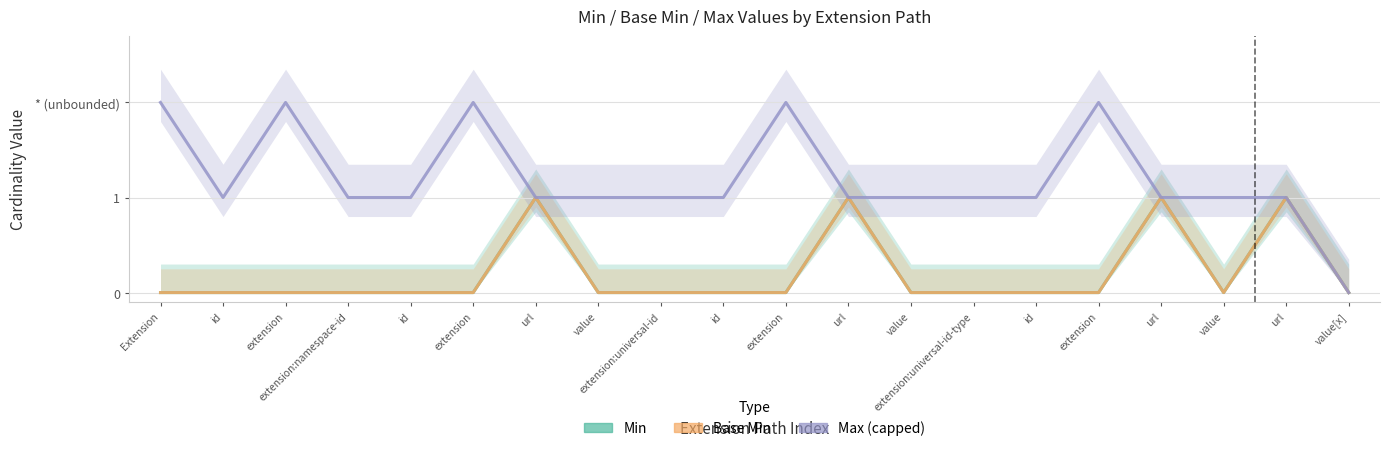

How many data points does each series have?

20